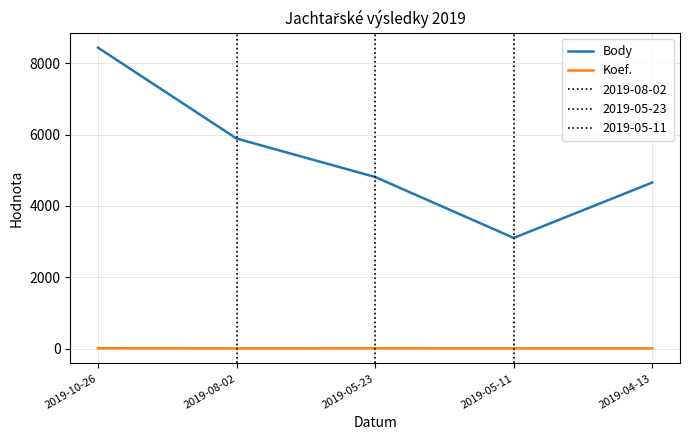

True or false: Body and Koef. intersect in this chart.

False